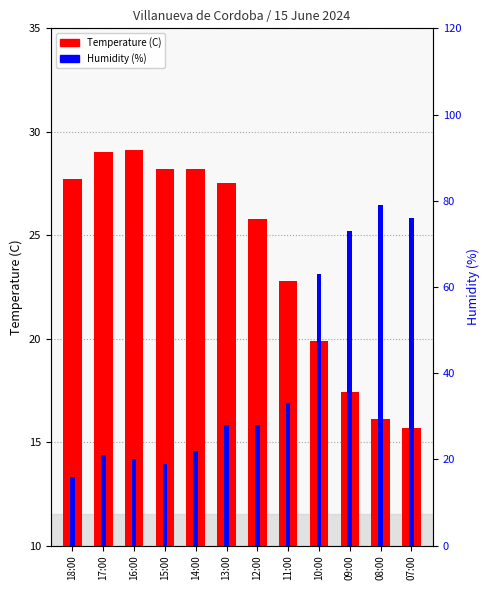

What is the sum of all Temperature (C) values?

287.4